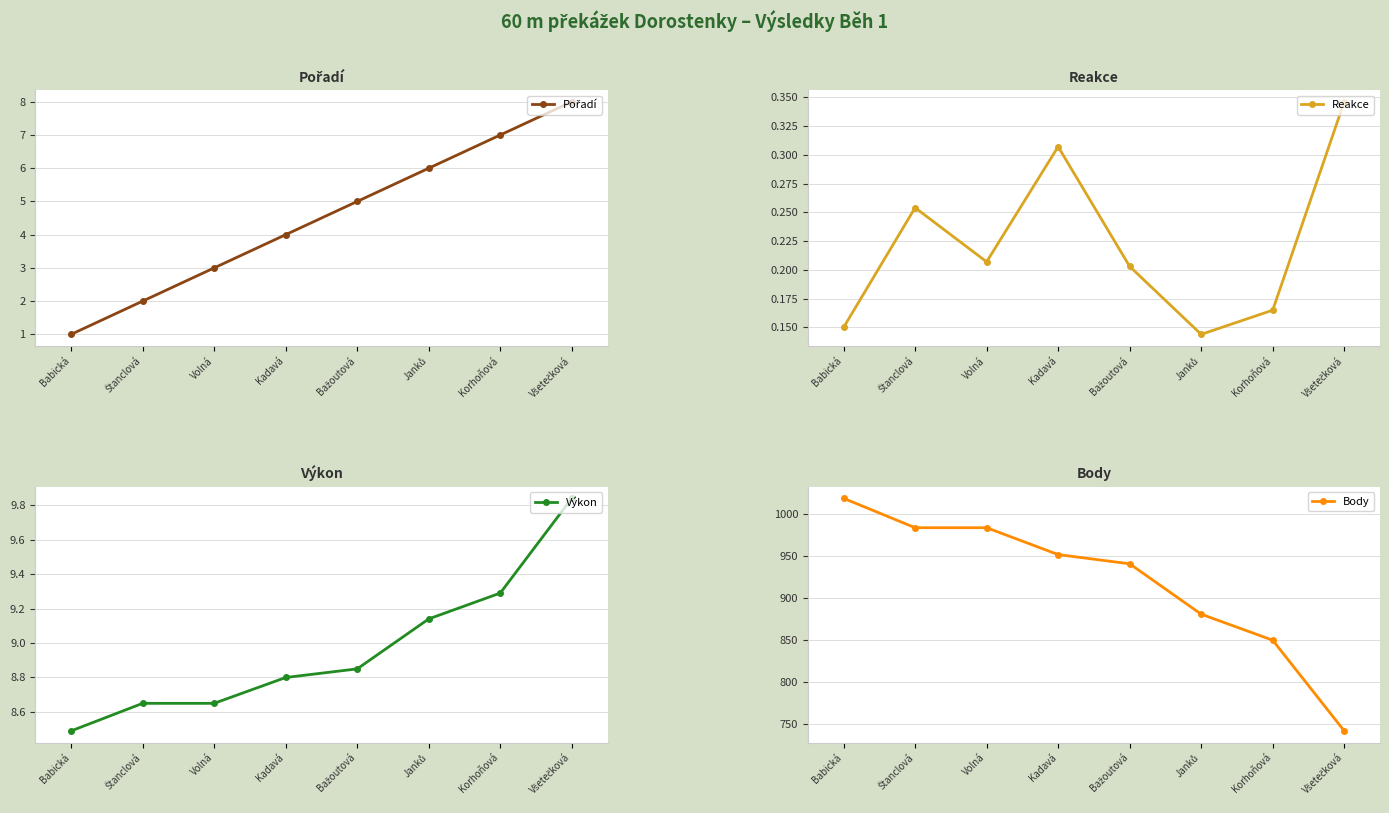

Rank the categories by Reakce value from lowest to highest.

Janků, Babická, Korhoňová, Bažoutová, Volná, Štanclová, Kadavá, Všetečková